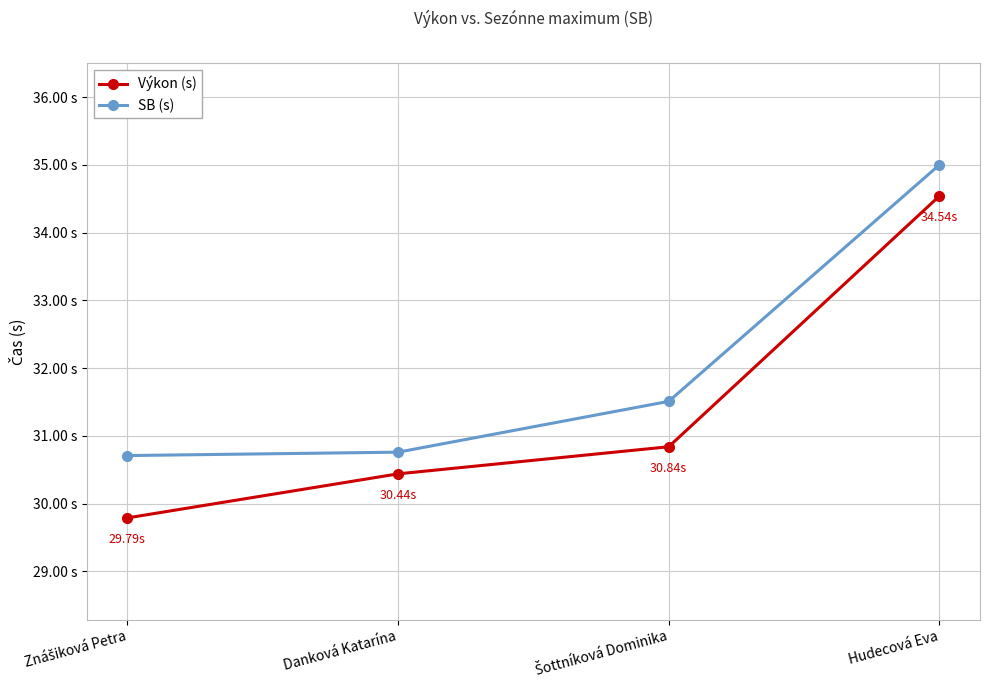

What is the greatest value displayed?

35.0